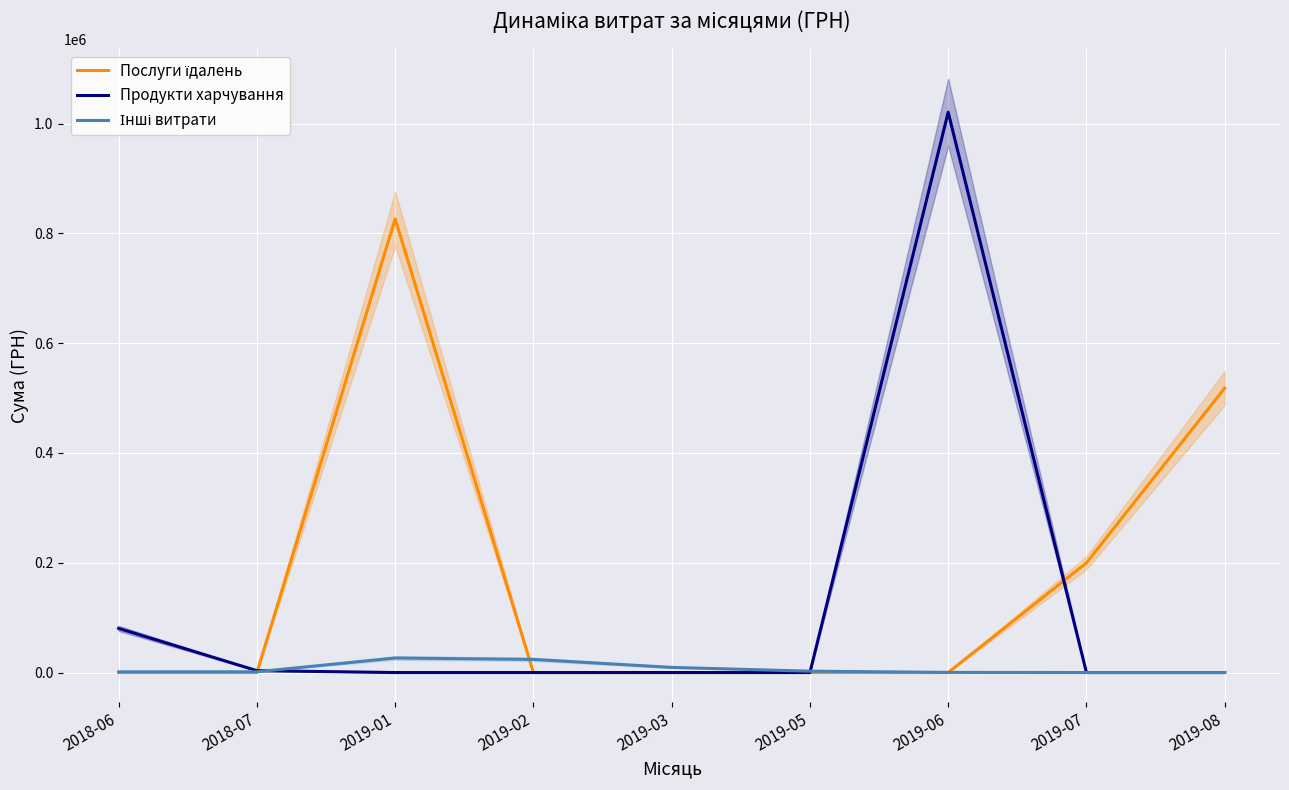

Between 2019-01 and 2019-02, which series saw the biggest shift?

Послуги їдалень